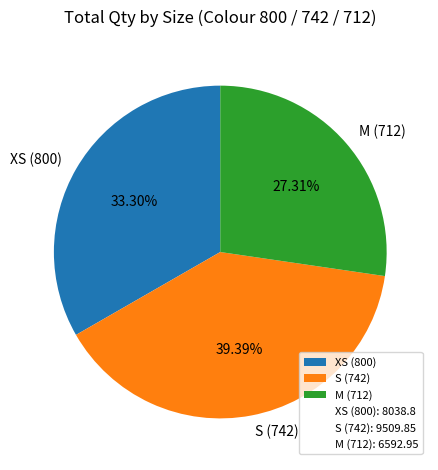

True or false: S (742) accounts for 39% of the total.

True